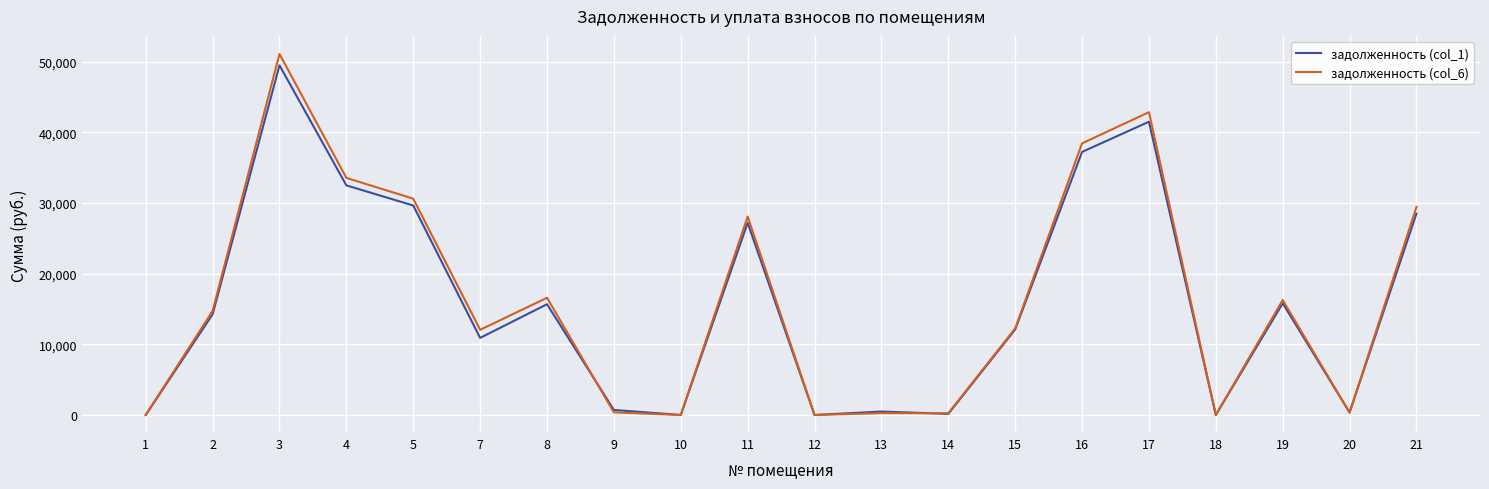

What are all the series names shown in the legend?

задолженность (col_1), задолженность (col_6)